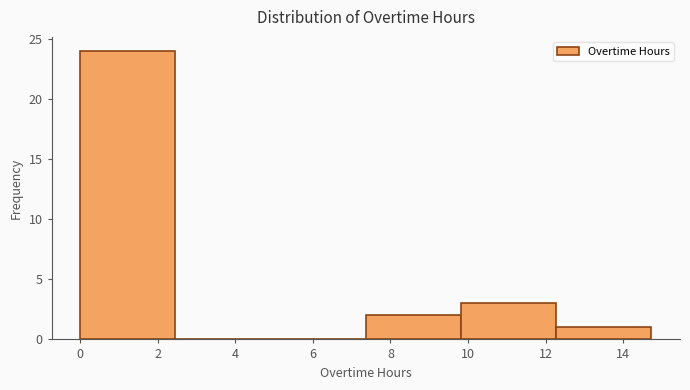

Reading left to right, list every bar in this chart as the range it spans on the x-axis followed by its height. Neither the bar edges nor the heights are printed on the chart, so give them approximately, as read against the axes.

0.0 to 2.4: 24
2.4 to 5.0: 0
5.0 to 7.4: 0
7.4 to 9.8: 2
9.8 to 12.2: 3
12.2 to 14.8: 1